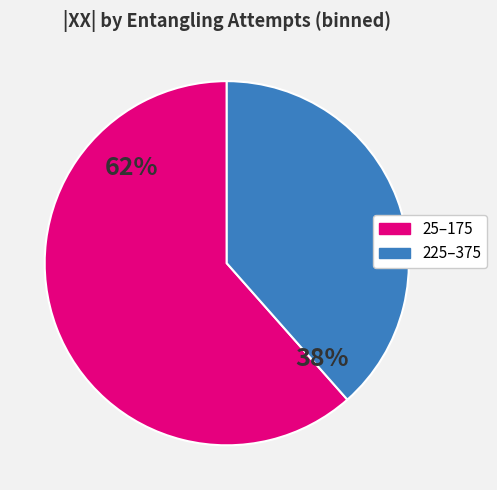

How many slices are in this pie chart?

2